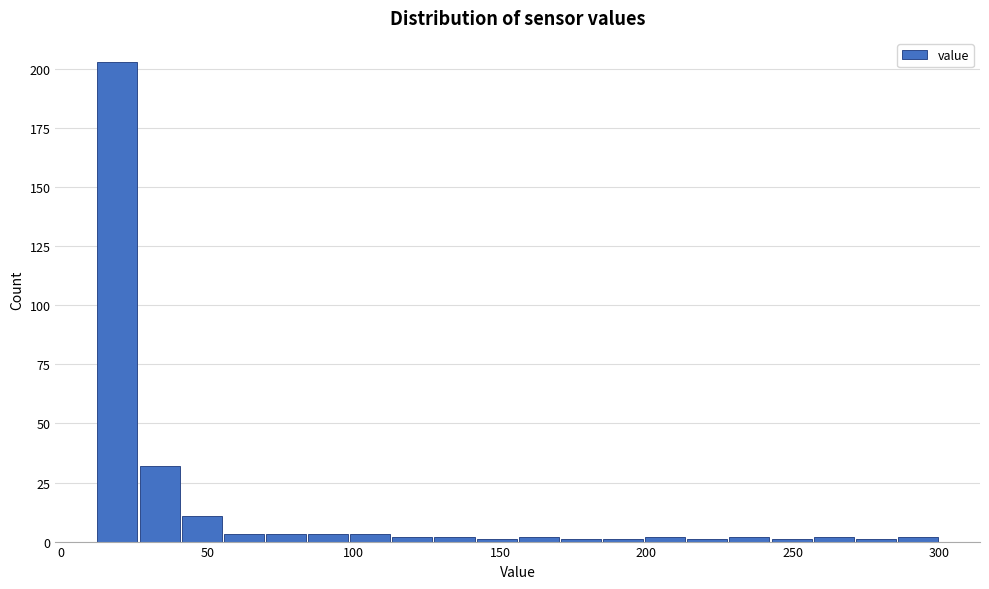

Around what value on the x-axis is the tallest bar? Give the approximate position of its centre, as read against the axis.

20